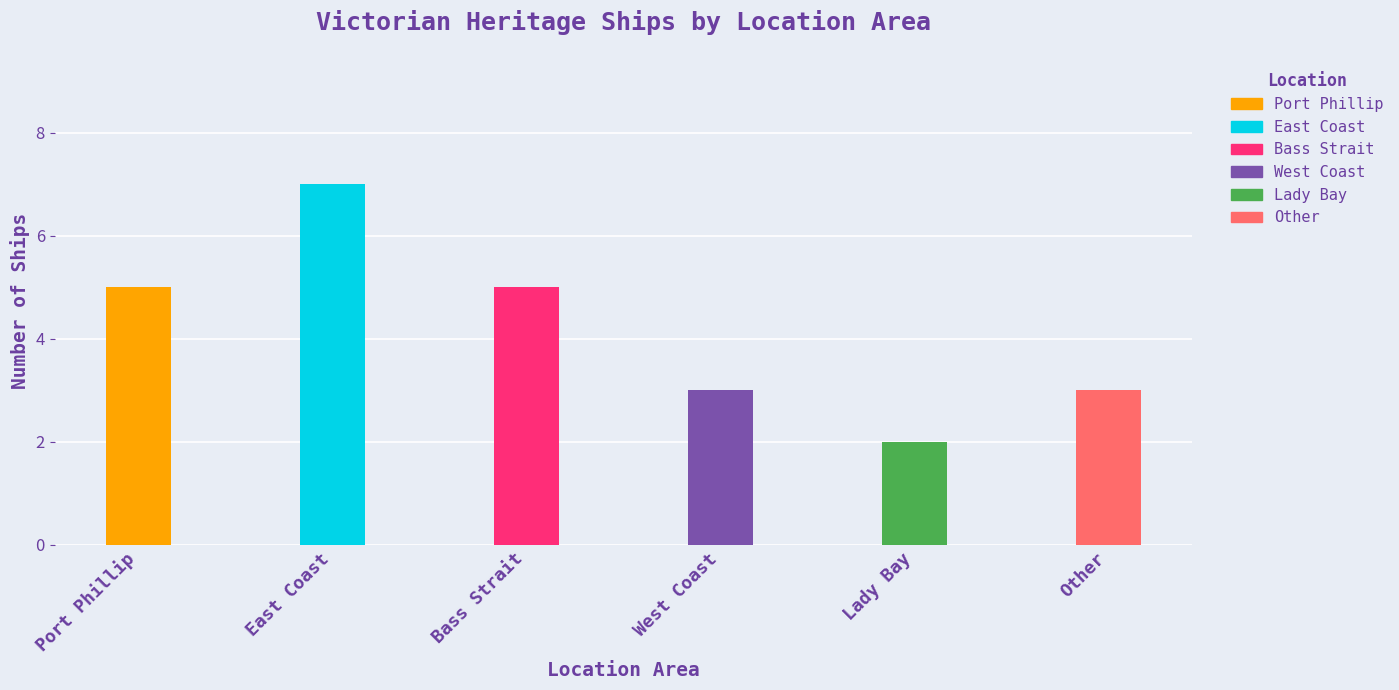

What is the minimum value shown in the chart?

2